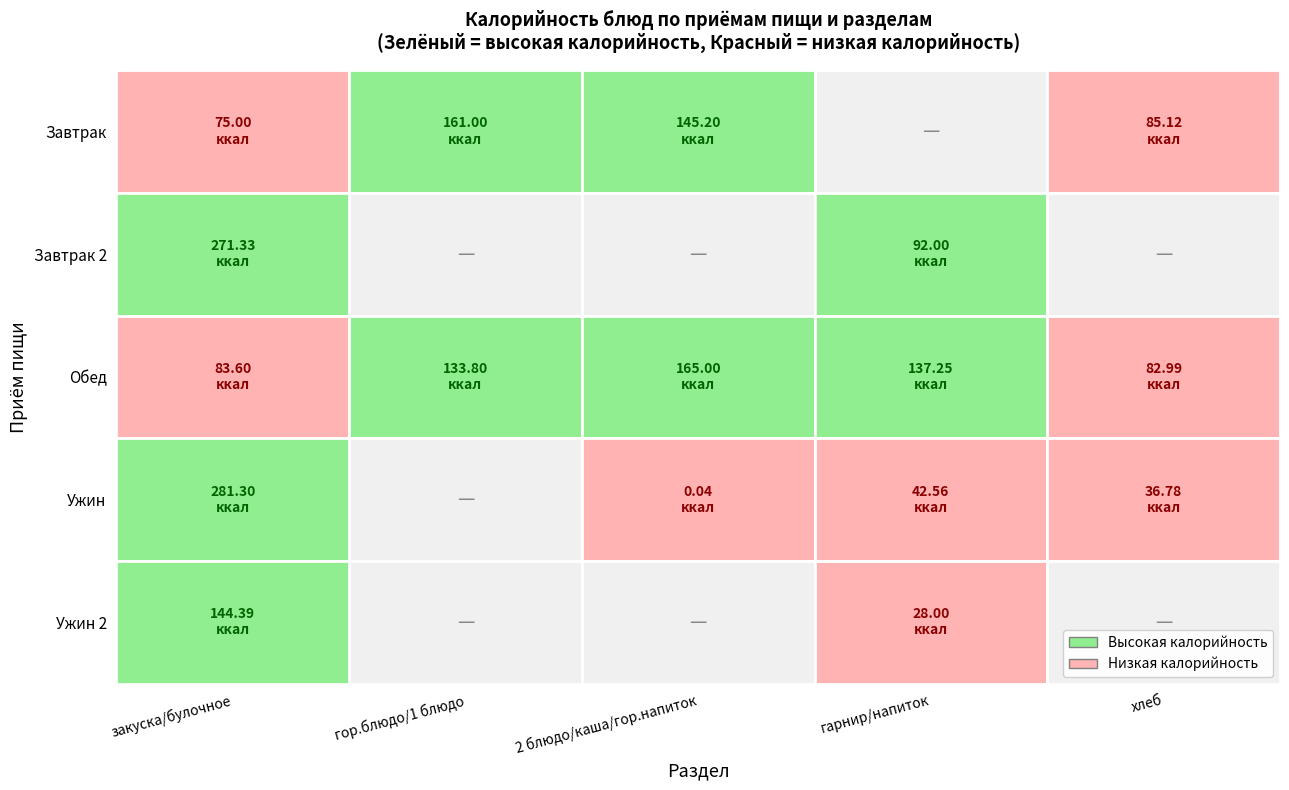

Which category has the lowest value in the Ужин 2 series?

гарнир/напиток